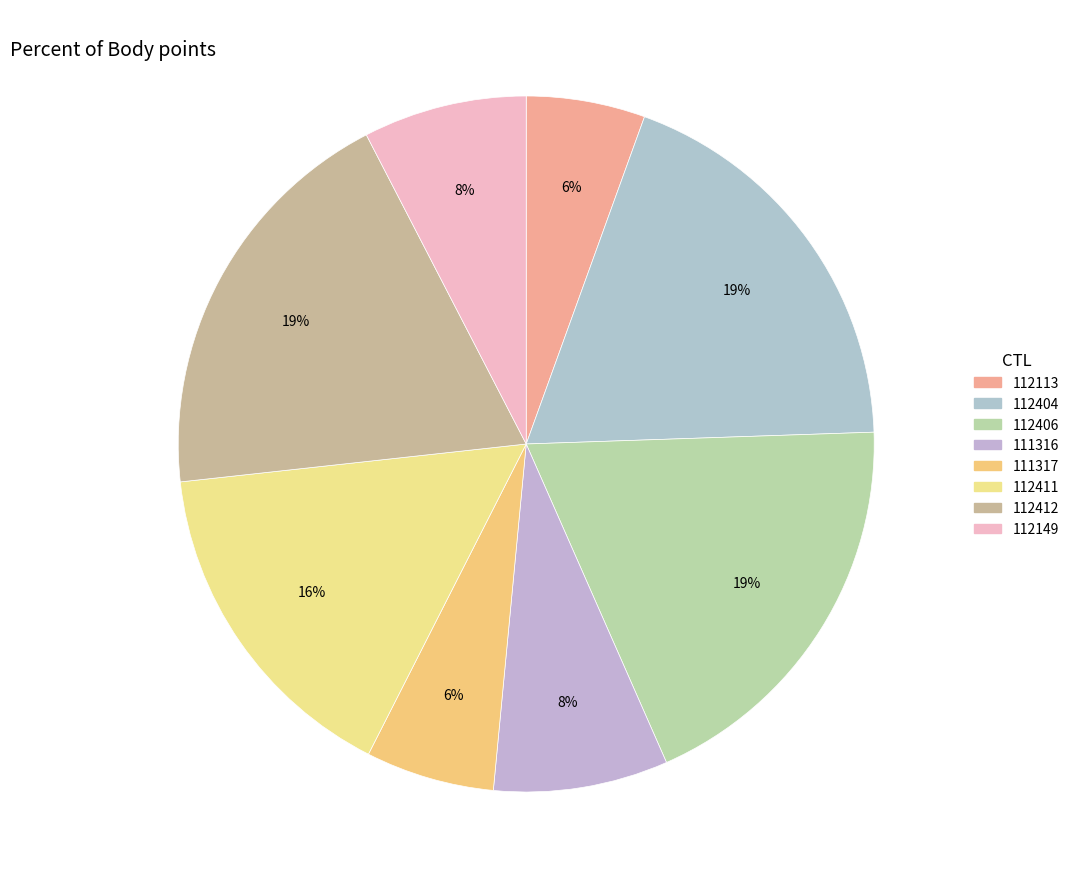

Count the number of slices in the pie.

8